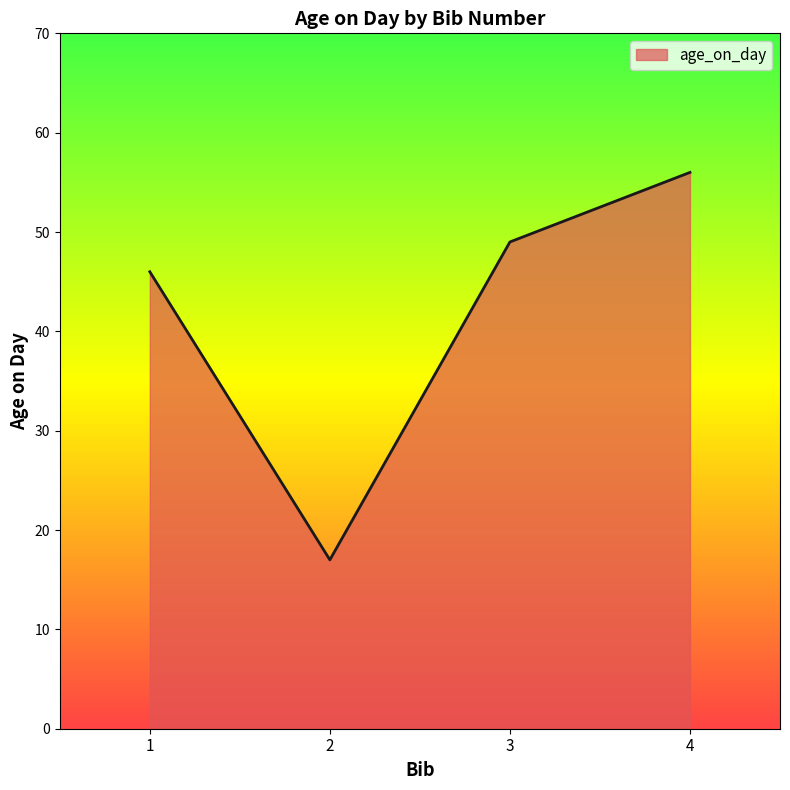

How many lines are shown in the chart?

1